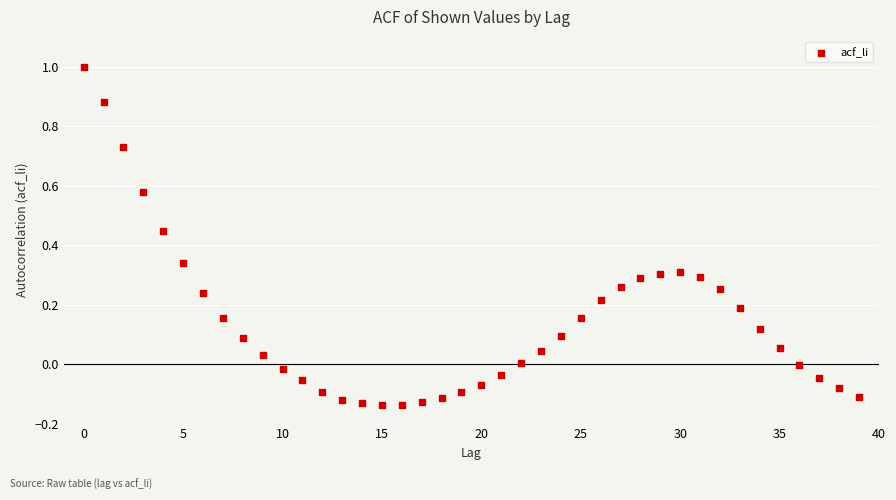

What is the range of Y values (max minus min)?

1.1